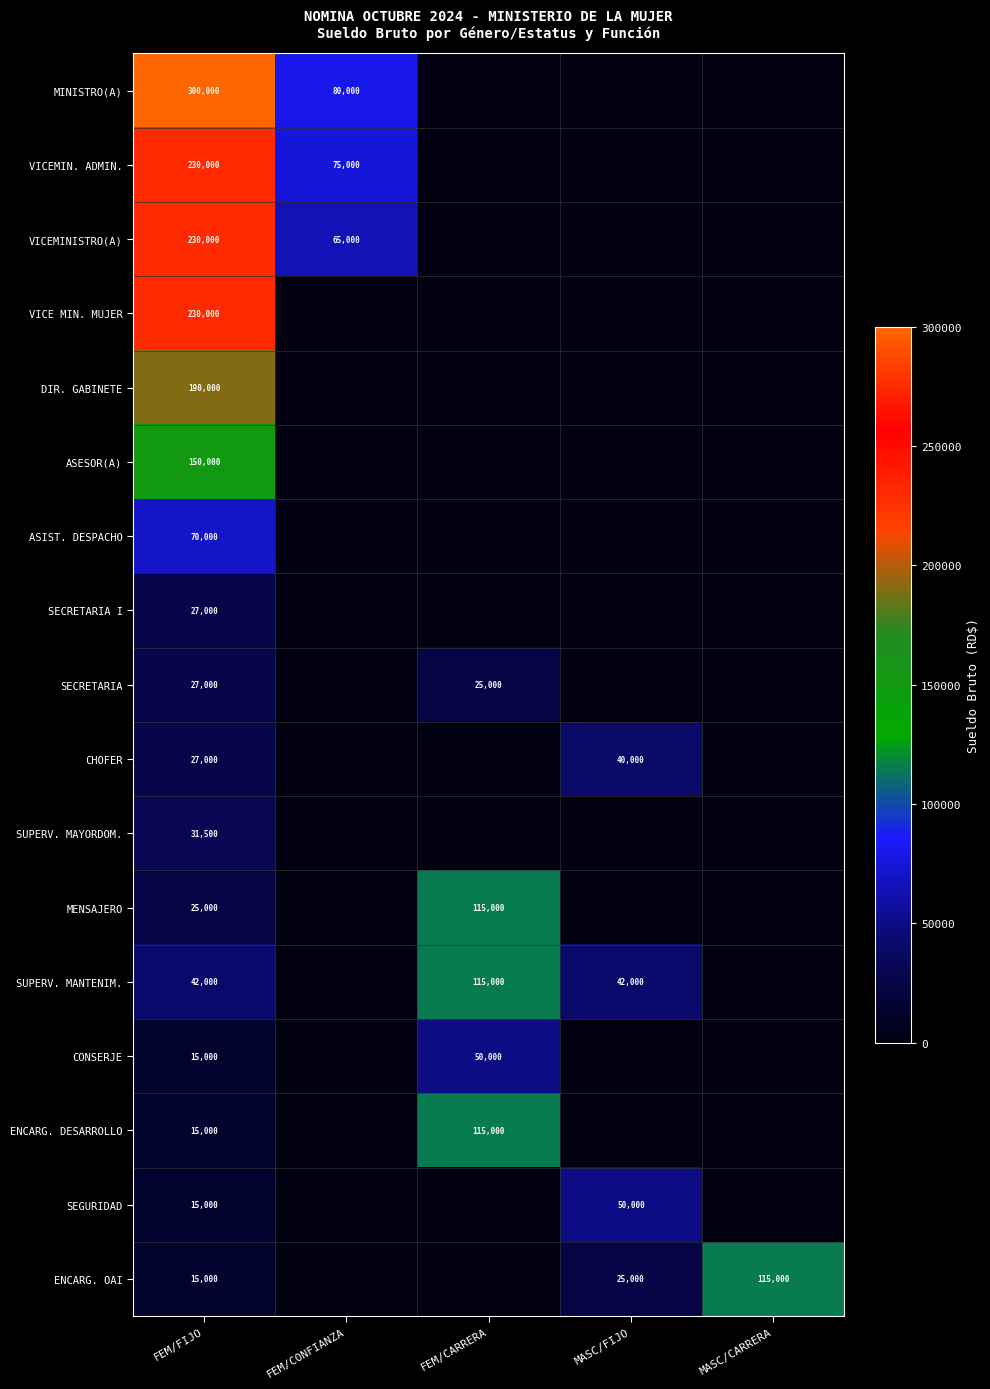

What is the total value across all series at FEM/FIJO?

1639500